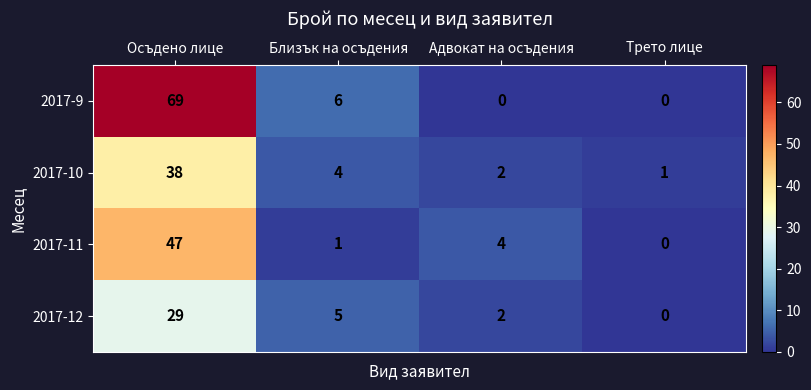

Which series has the largest total across all categories?

2017-9